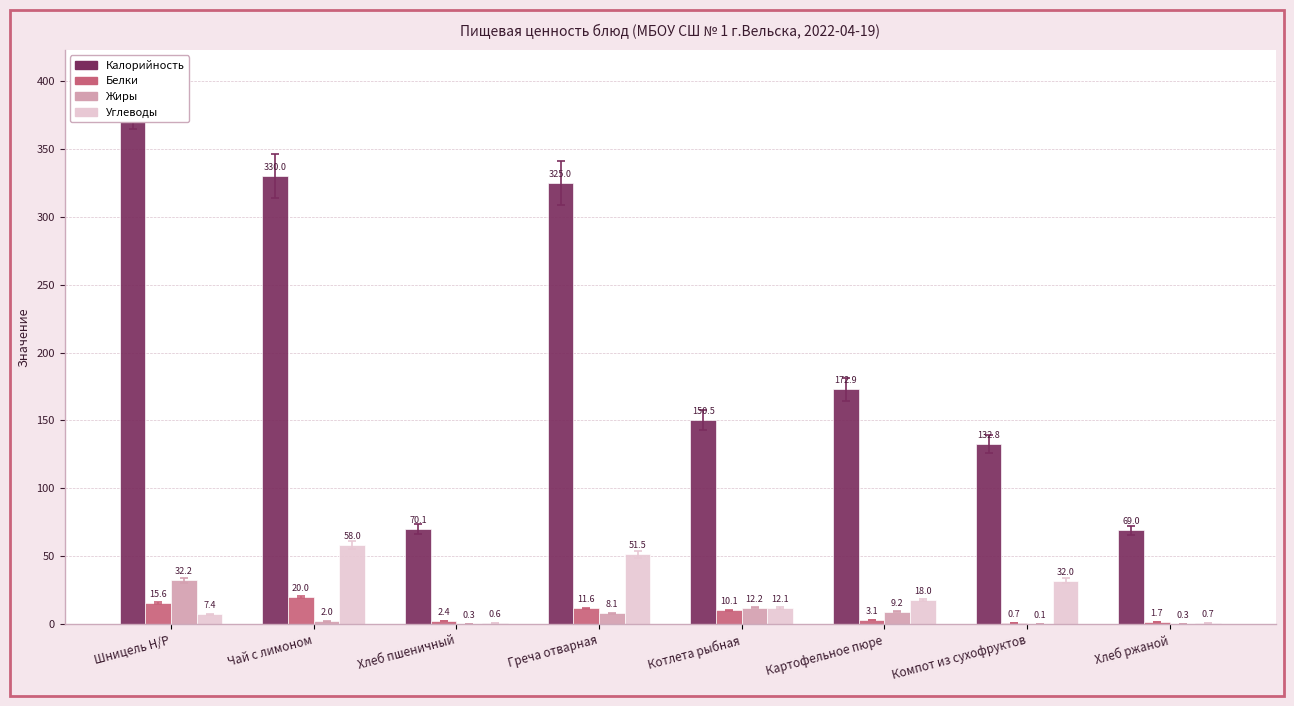

What position from the left is Котлета рыбная?

5